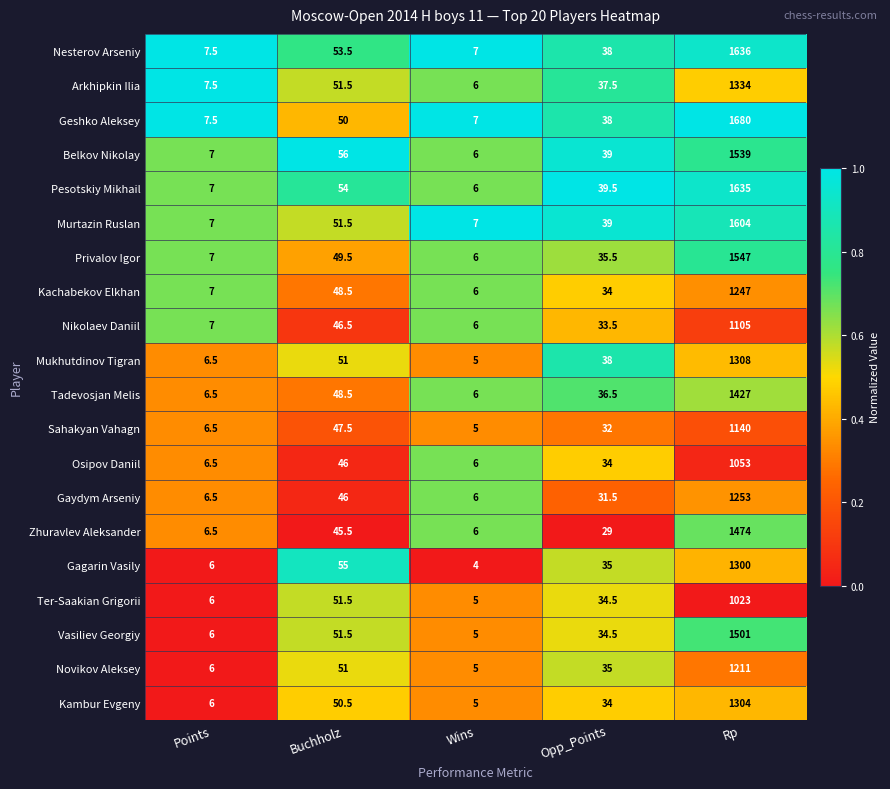

Which series has the largest range (max minus min)?

Geshko Aleksey